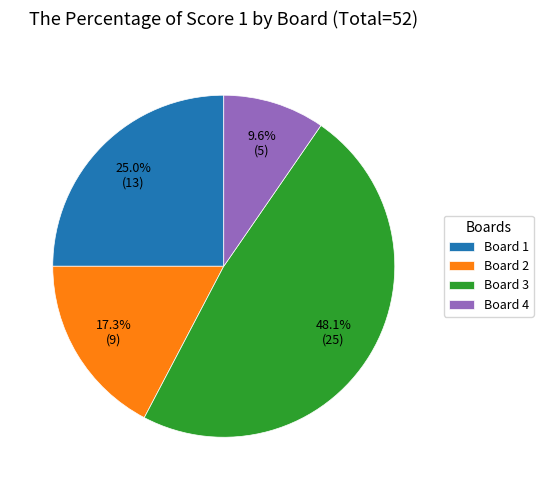

How many slices are in this pie chart?

4